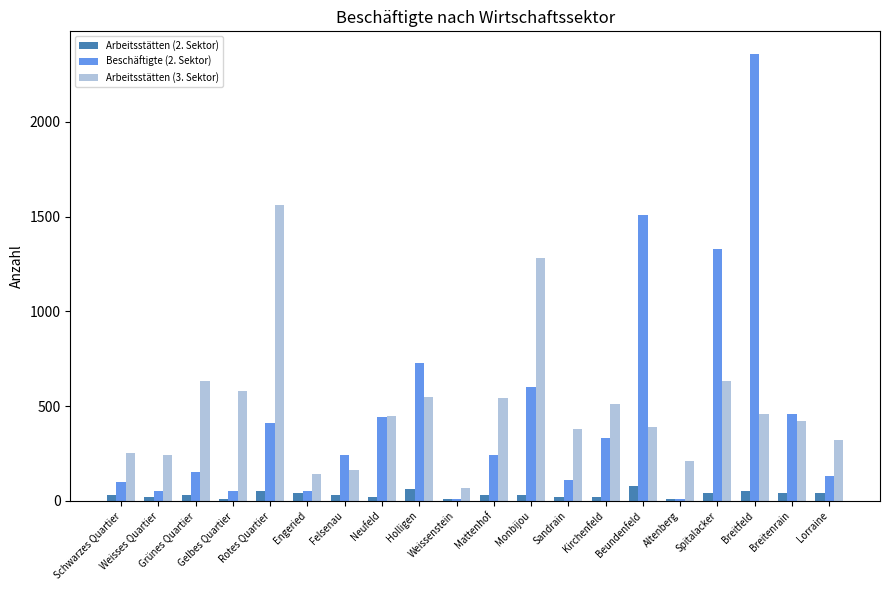

Does the chart contain any negative values?

No